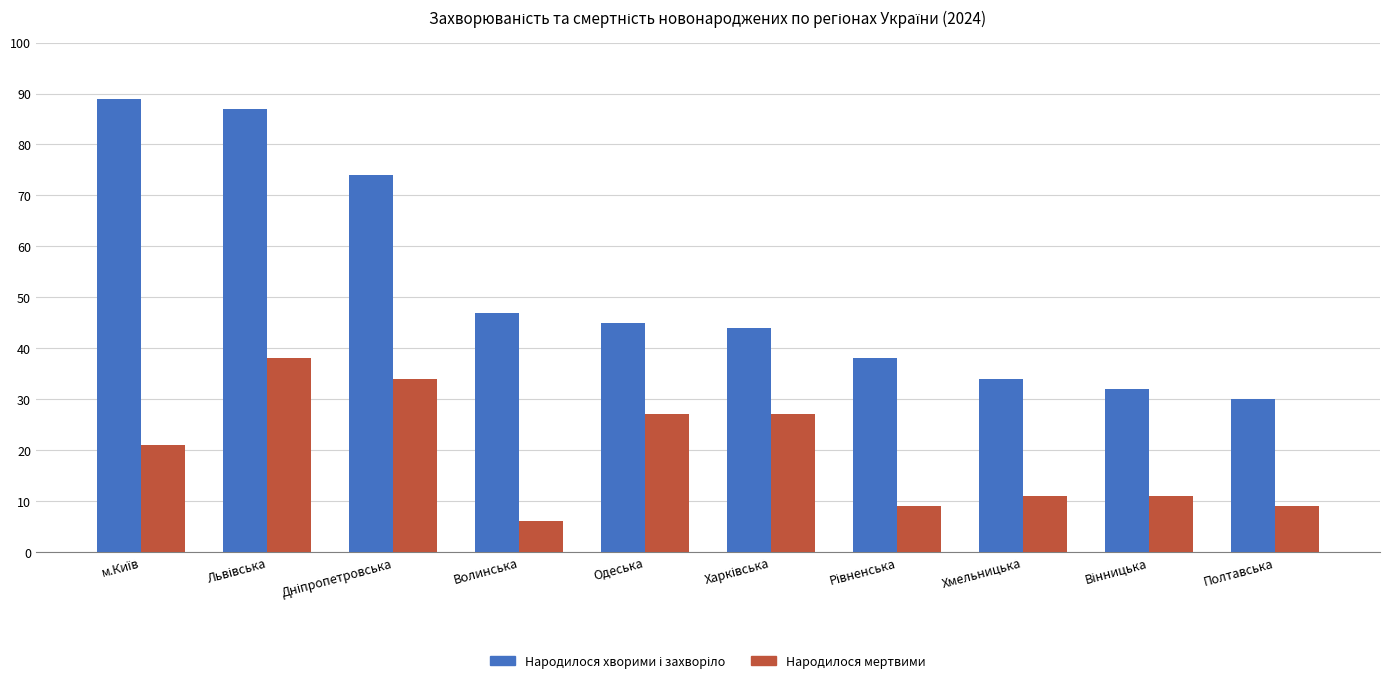

How many series are shown in this chart?

2